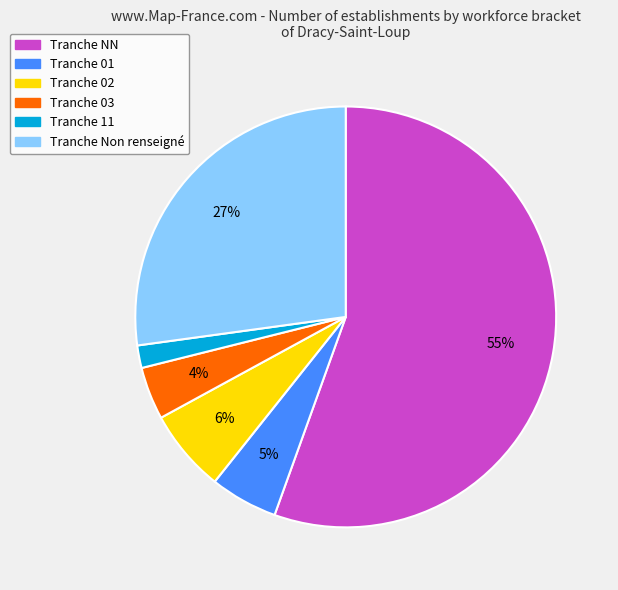

How many slices are in this pie chart?

6